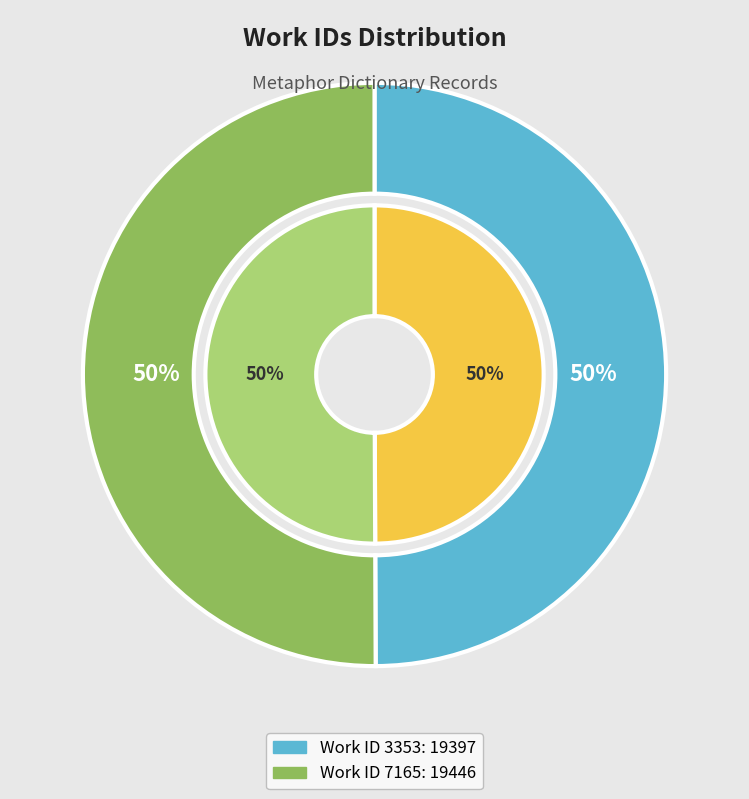

Is there any slice that represents more than half of the pie?

Yes